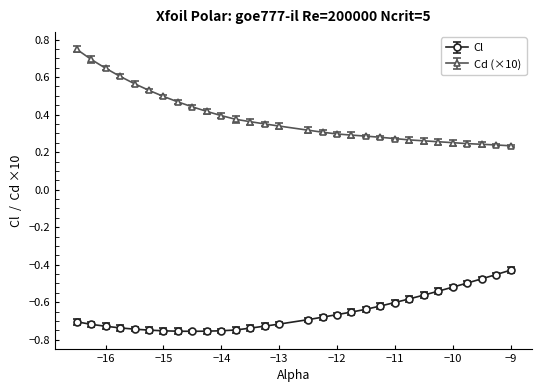

How many lines are shown in the chart?

2